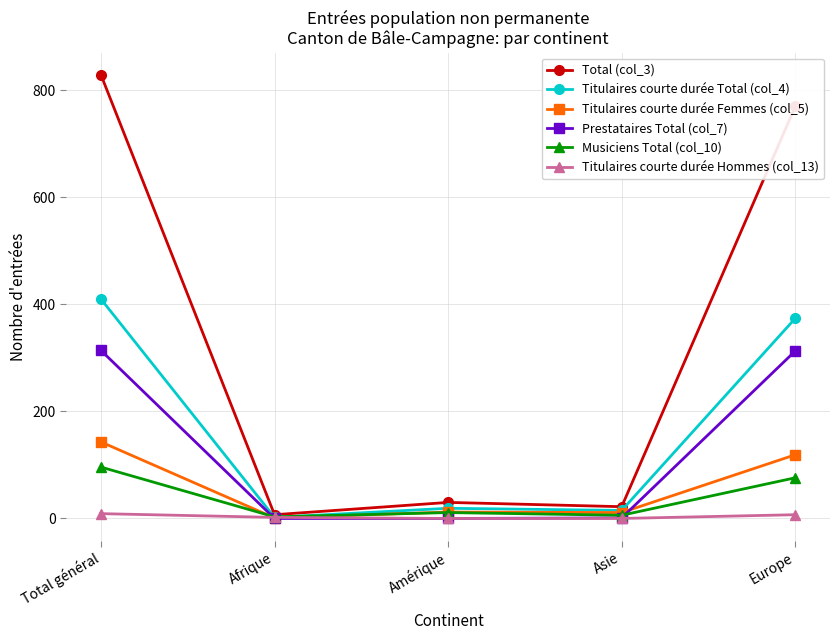

At which category does Titulaires courte durée Femmes (col_5) reach its first local peak?

Amérique